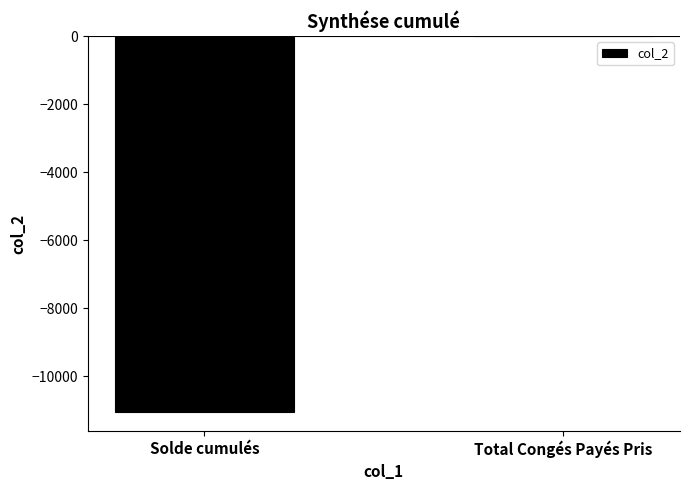

The chart shows a value of 4863.3 at Total Congés Payés Pris. True or false?

False